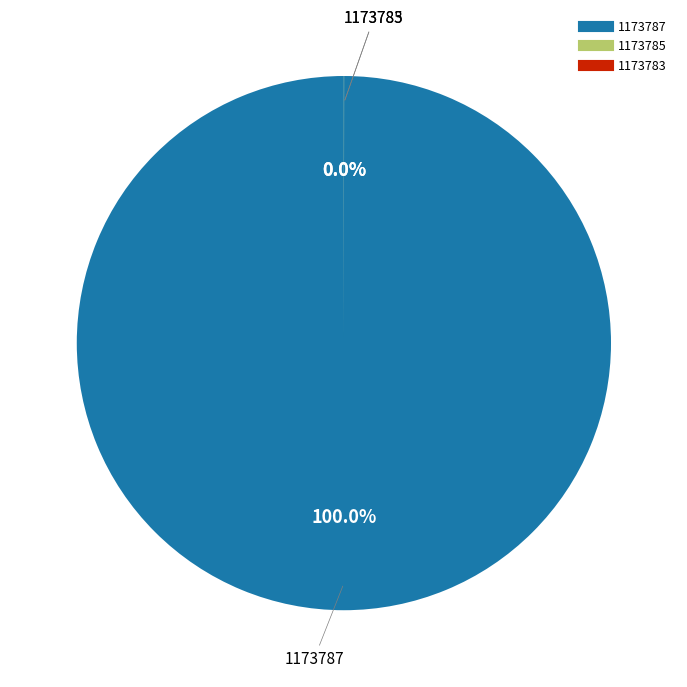

Is there any slice that represents more than half of the pie?

Yes